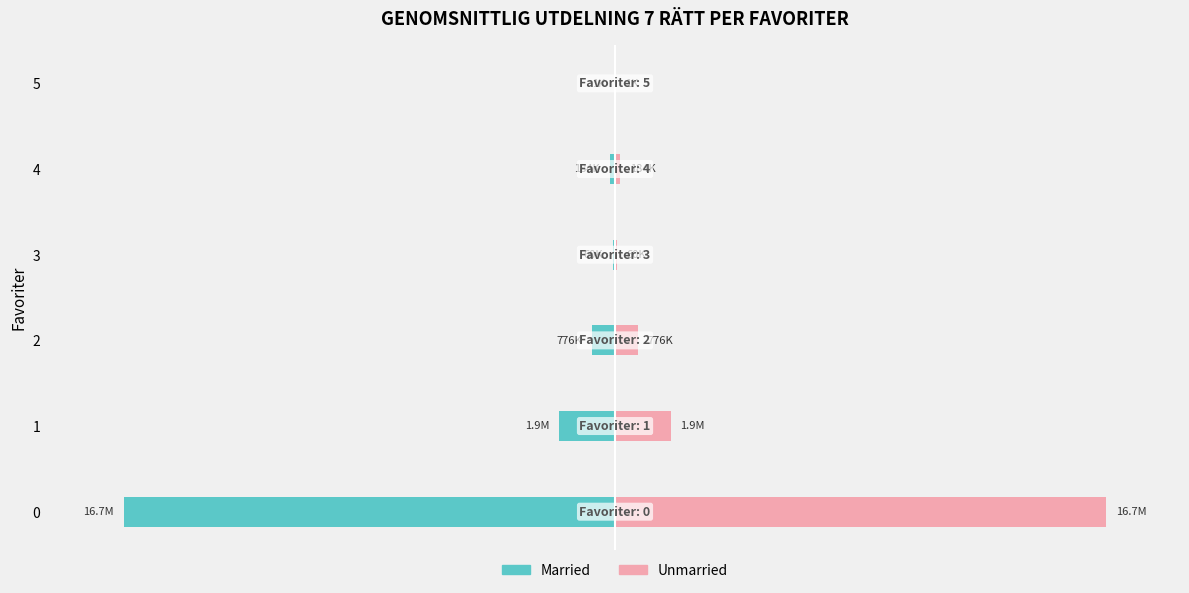

What is the value of the Married bar at the 2nd from the left?

-1888236.8